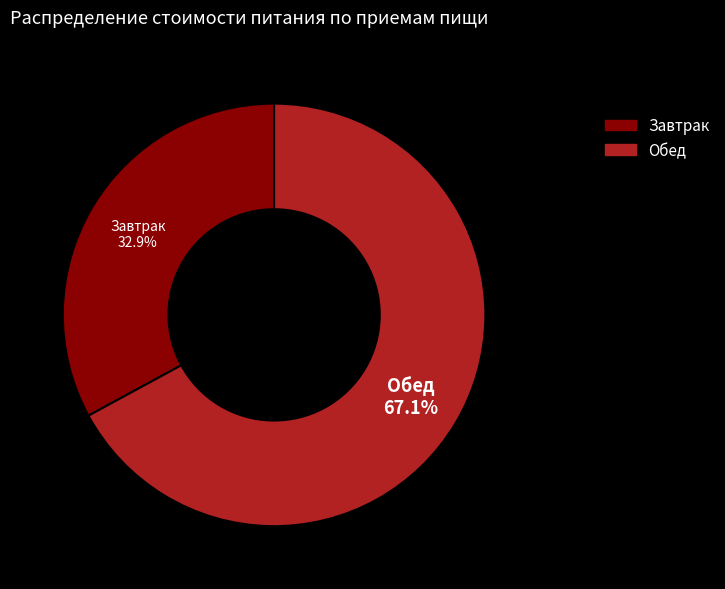

Rank the categories by value from highest to lowest.

Обед, Завтрак